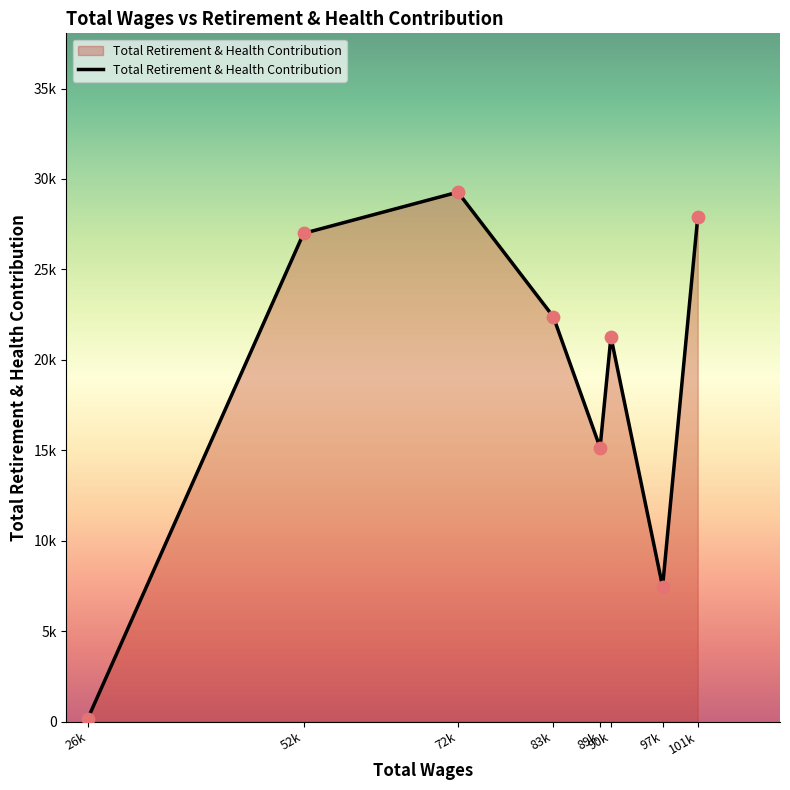

Which has a higher value, 90k or 72k?

72k